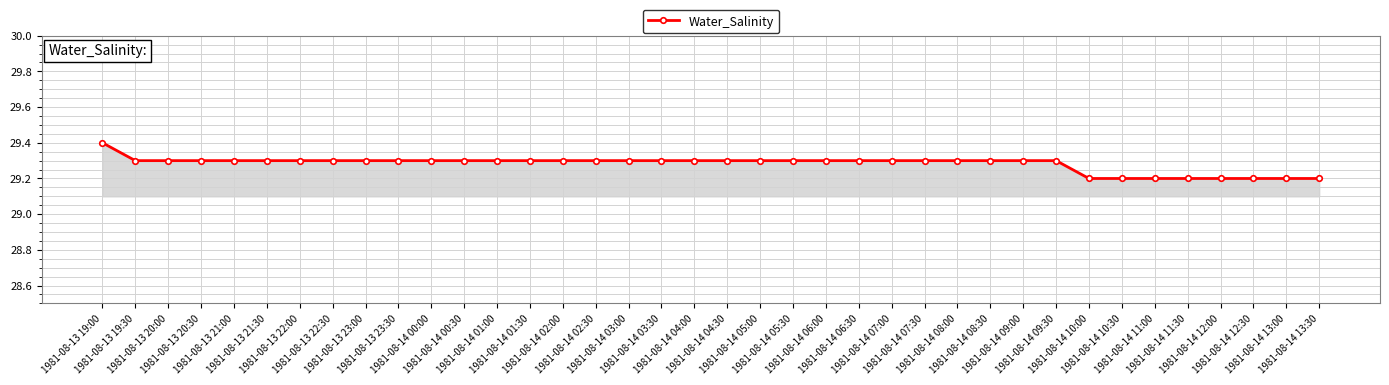

What is the label of the 35th point from the right?

1981-08-13 20:30